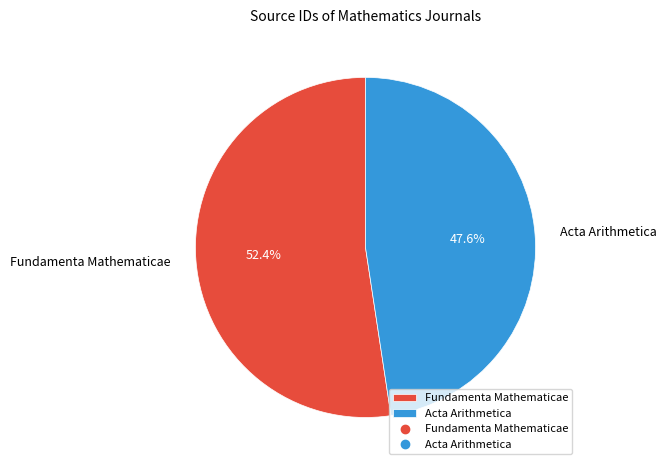

What is the total percentage of Acta Arithmetica and Fundamenta Mathematicae?

100.0%